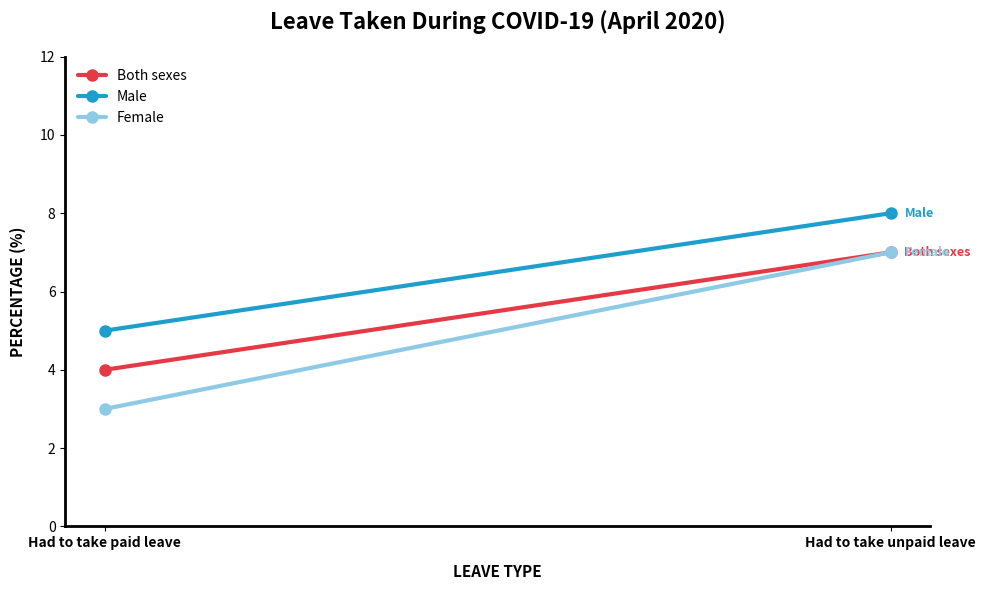

Is it true that Both sexes equals 4 at Had to take paid leave?

True